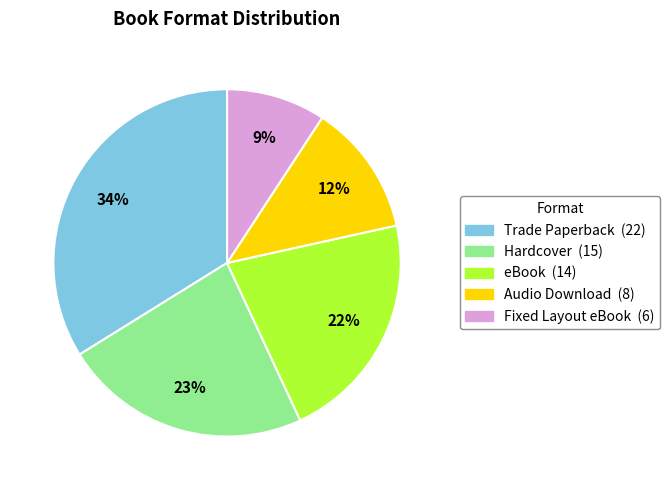

Do Audio Download and Trade Paperback together represent more than half of the pie?

No